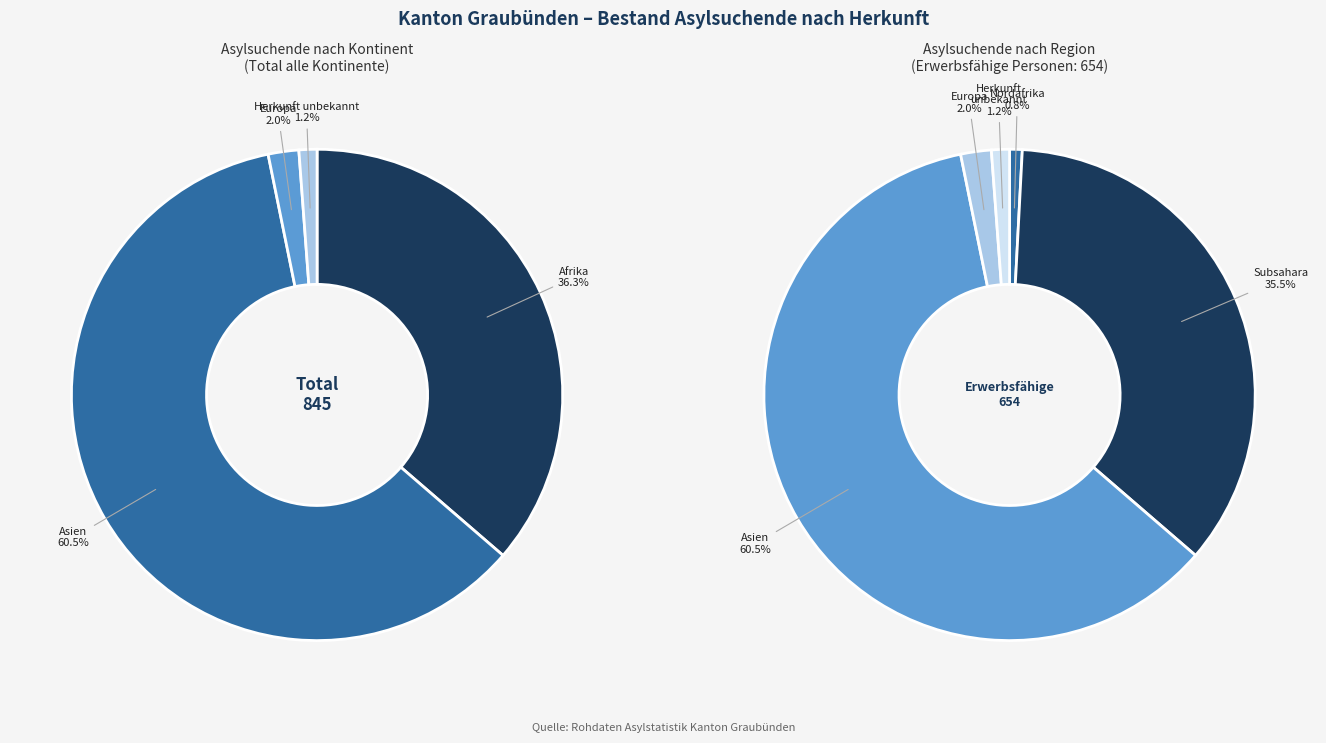

Rank the categories by value from highest to lowest.

Asien, Afrika, Europa, Herkunft unbekannt